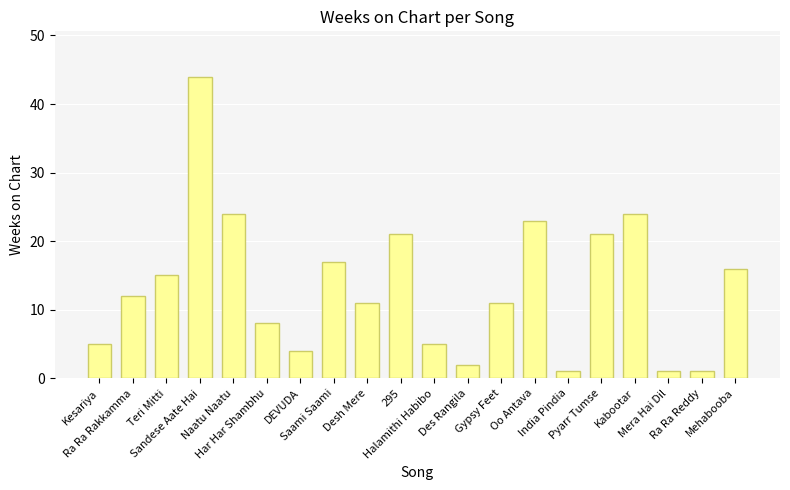

What is the value of the 10th bar from the left?

21